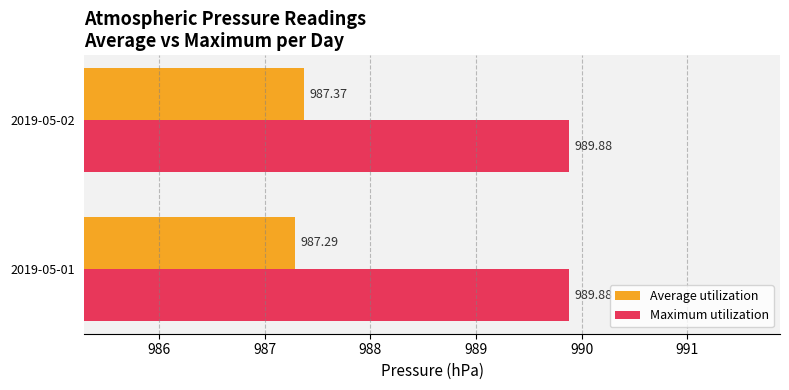

Which series has the largest total across all categories?

Maximum utilization